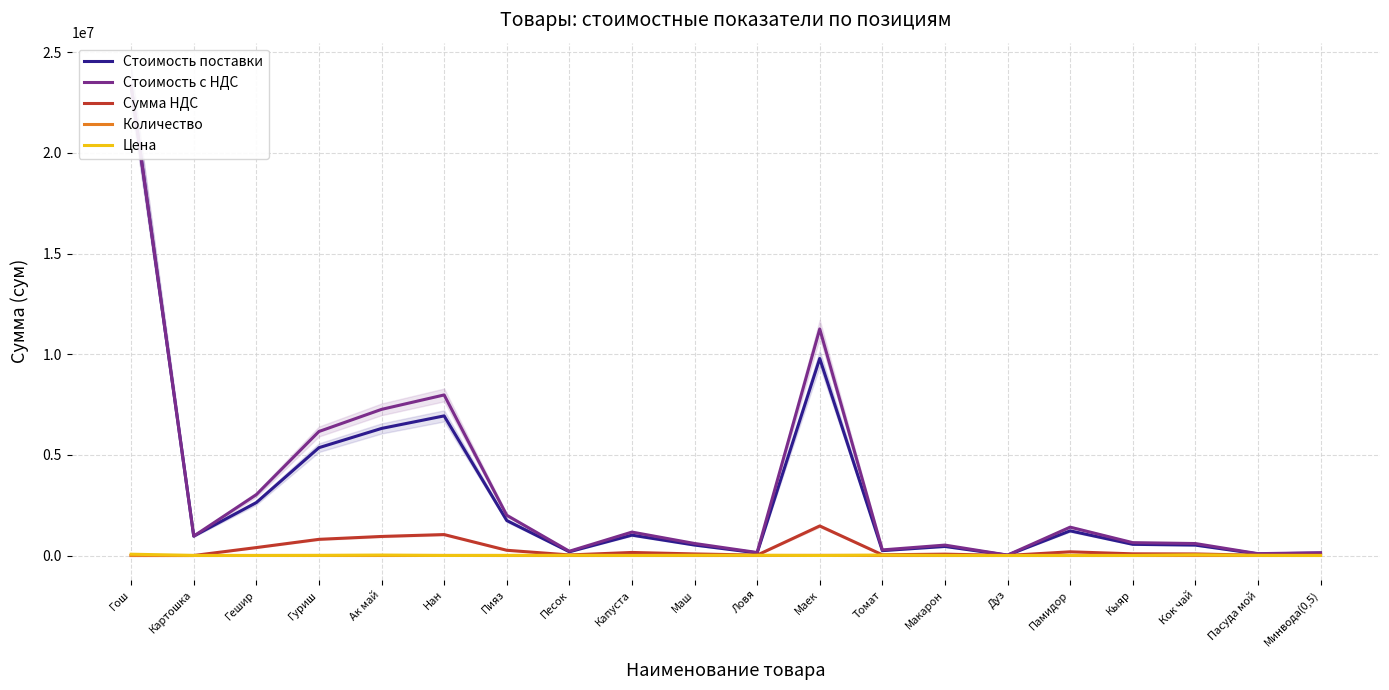

How many interior local valleys does the Цена series have?

6